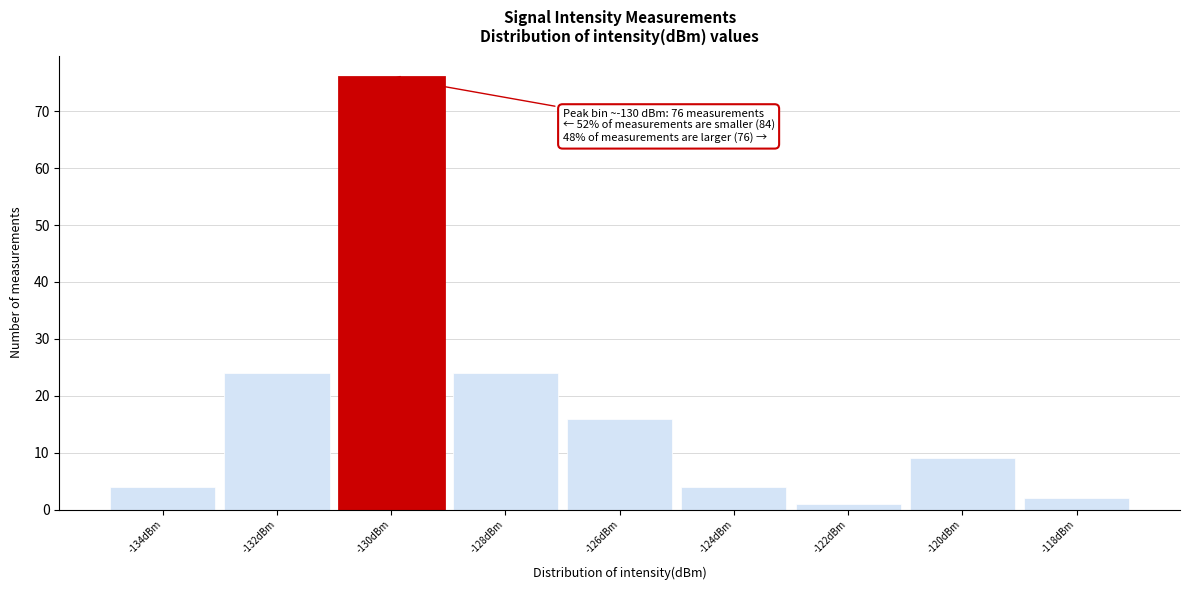

Reading left to right, list all the values displayed in this chart.

4	24	76	24	16	4	1	9	2